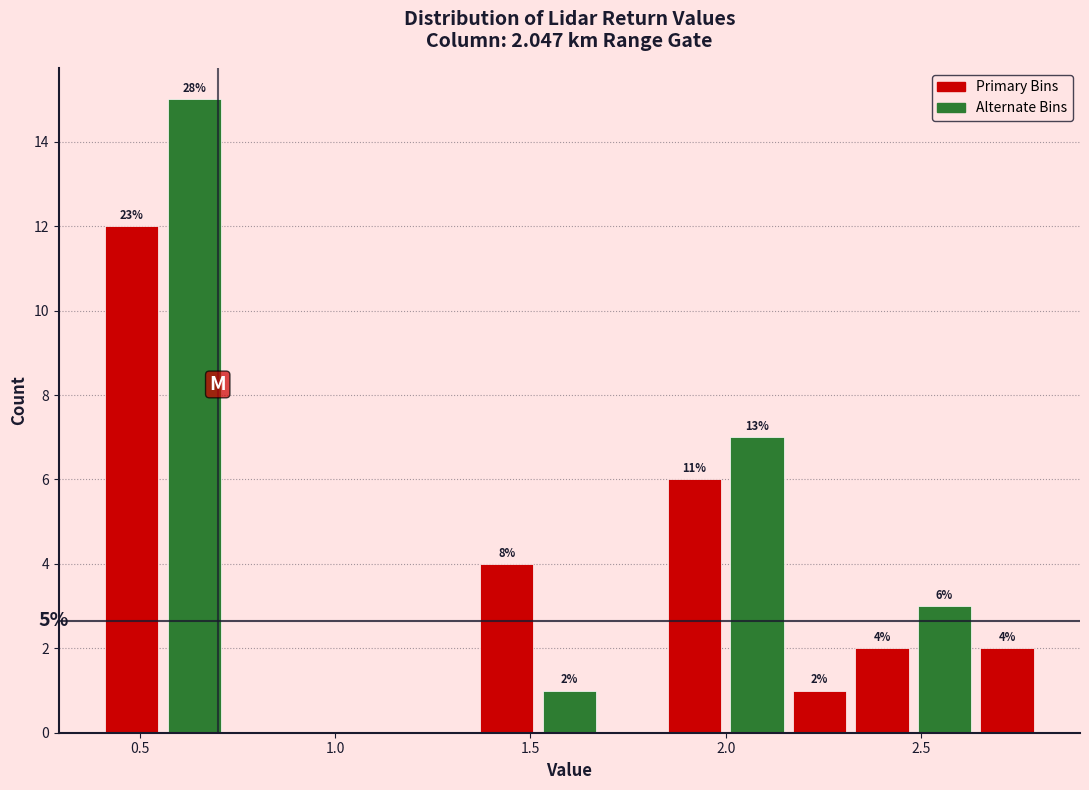

Read against the x-axis, roughly where is the centre of the tallest bar?

0.65